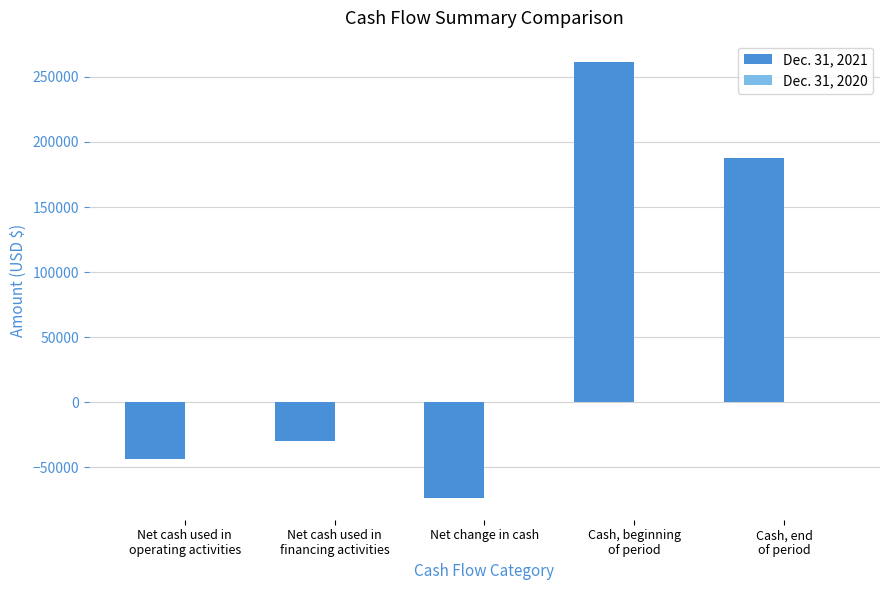

What is the maximum value shown in the chart?

261152